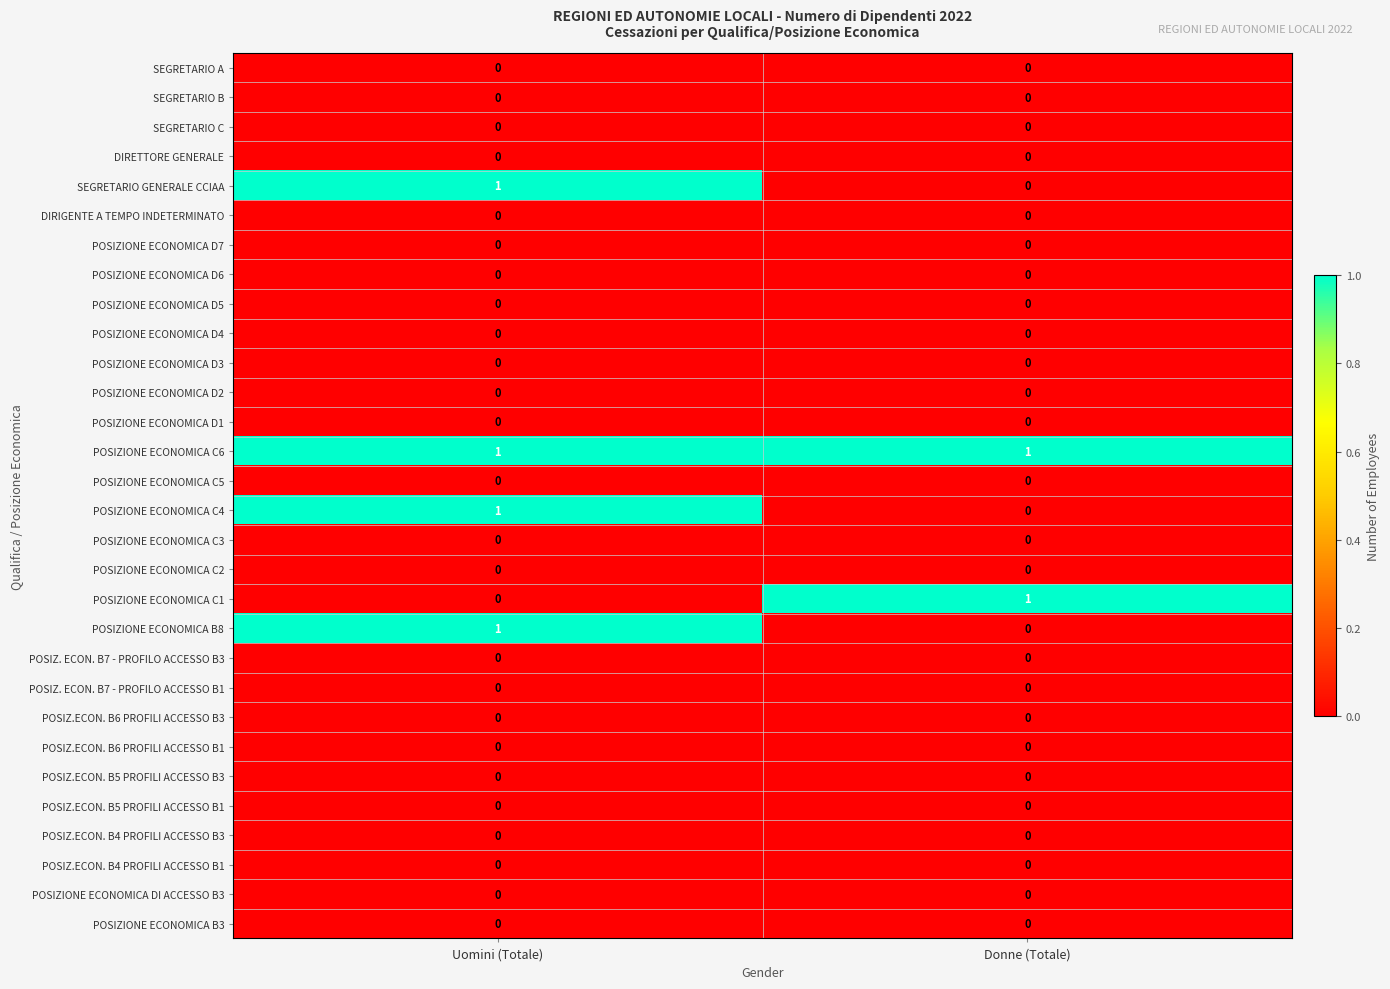

What is the maximum value shown in the chart?

1